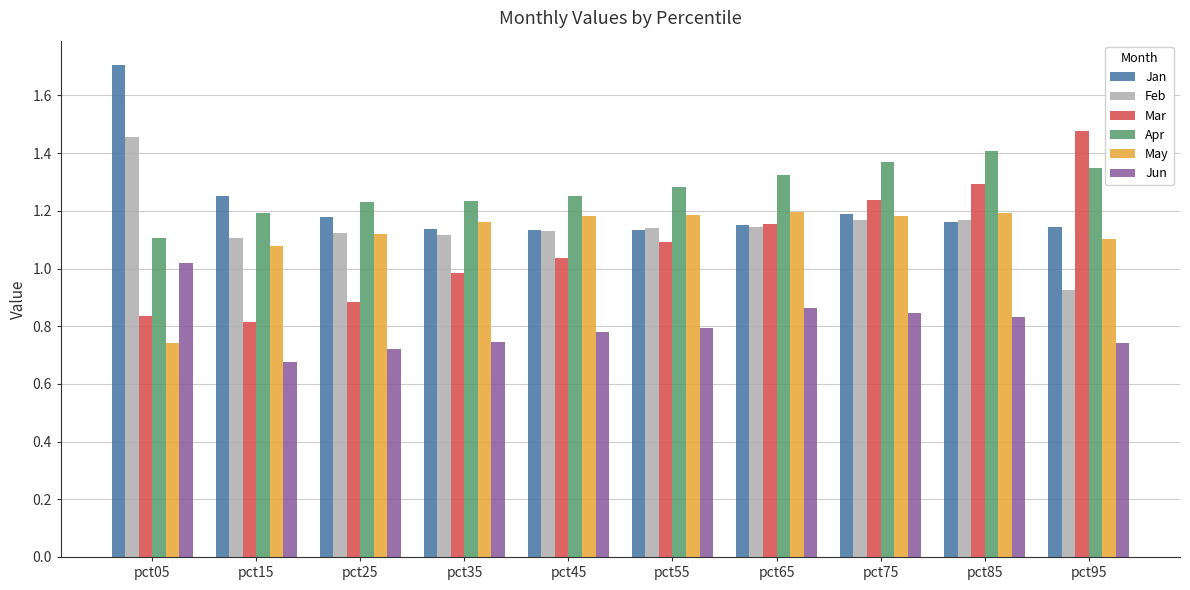

What is the spread (max minus min) of values at pct75?

0.5